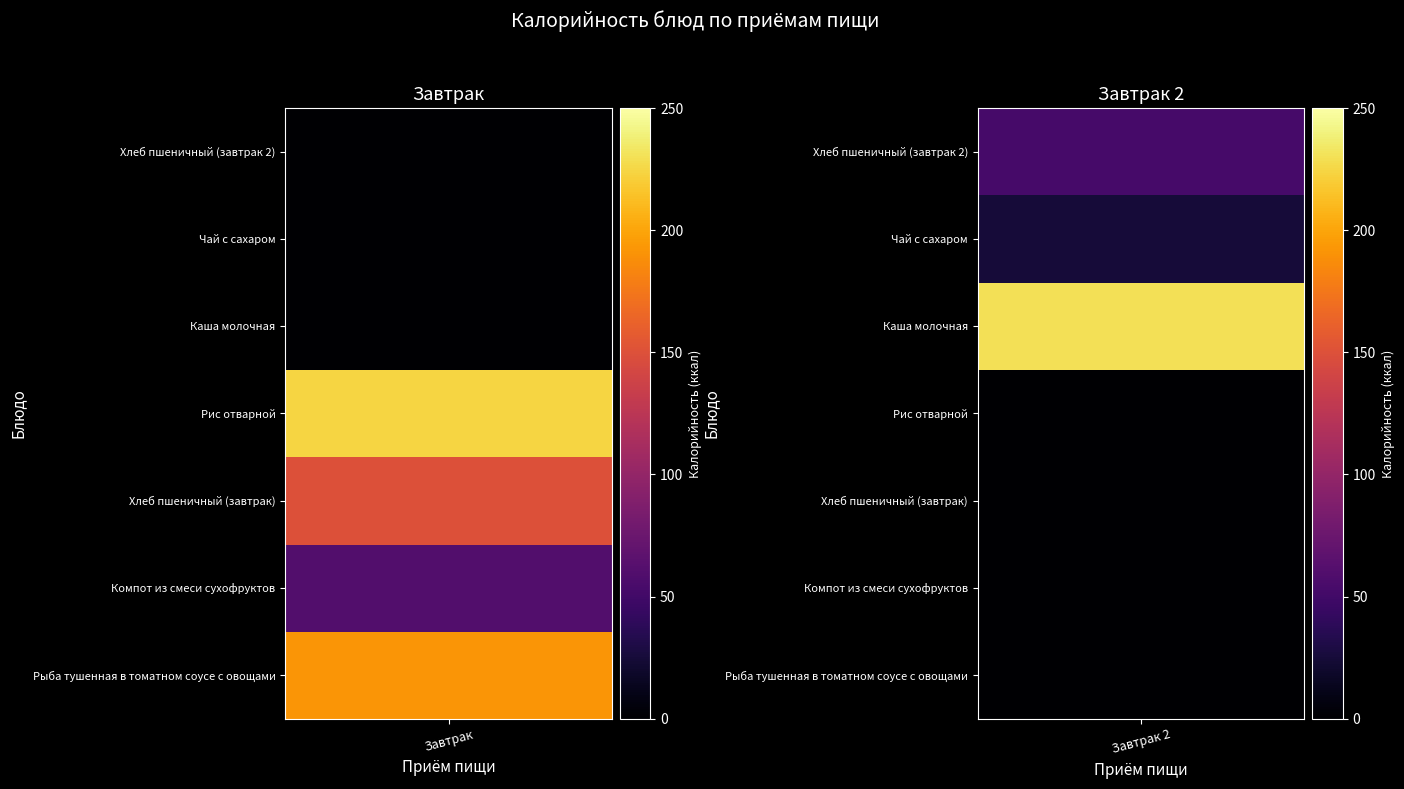

Rank the series by their average value, from highest to lowest.

Завтрак, Завтрак 2